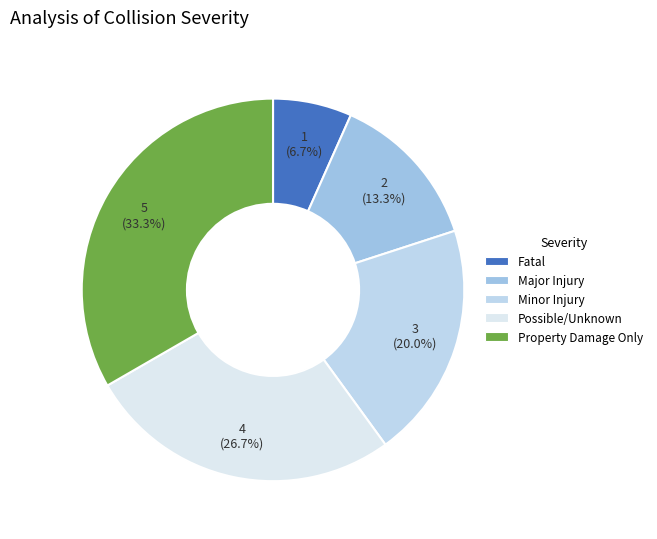

What is the largest slice in the pie chart?

Property Damage Only